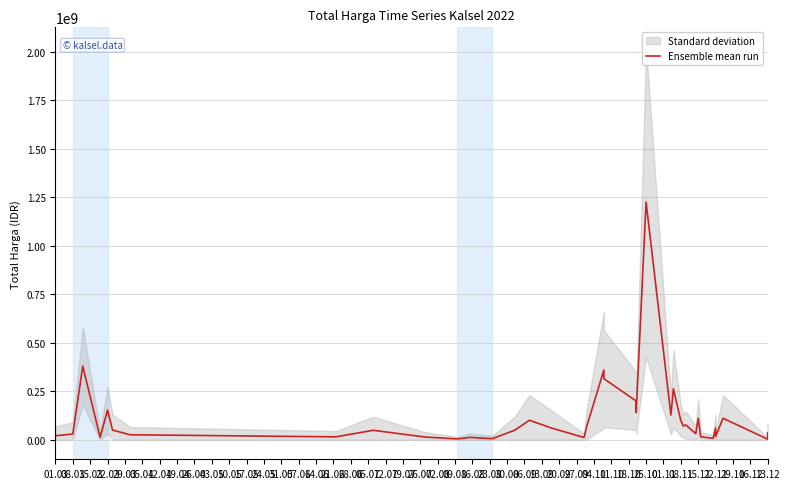

Rank the categories by value from lowest to highest.

01.11, 10.05, 24.05, 04.10, 21.06, 17.05, 22.03, 03.05, 19.04, 27.09, 18.10, 01.03, 29.11, 08.11, 12.04, 22.11, 08.03, 13.09, 15.11, 26.04, 31.05, 05.04, 14.06, 11.10, 28.06, 30.08, 06.09, 23.08, 07.06, 20.09, 25.10, 09.08, 26.07, 29.03, 19.07, 16.08, 12.07, 05.07, 15.03, 02.08